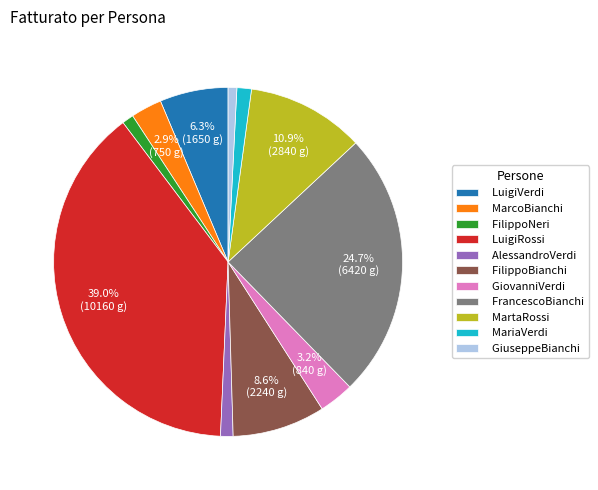

What portion of the pie excludes LuigiVerdi?

93.7%